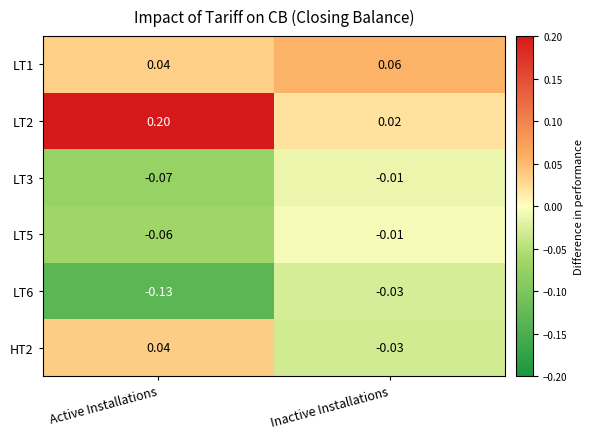

Which series has the widest spread of values?

LT2